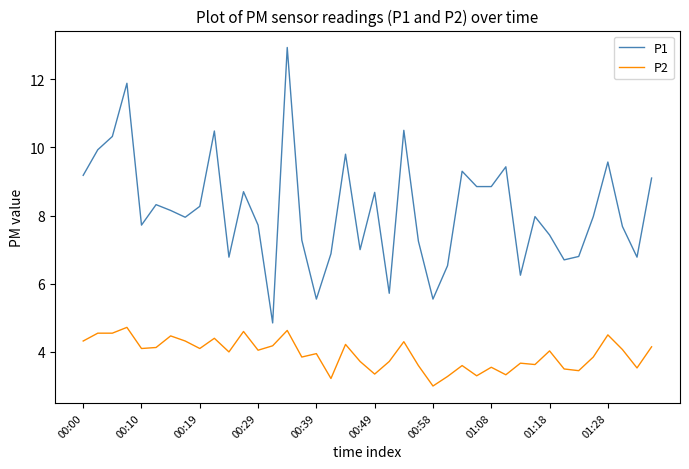

Rank the series by their average value, from highest to lowest.

P1, P2